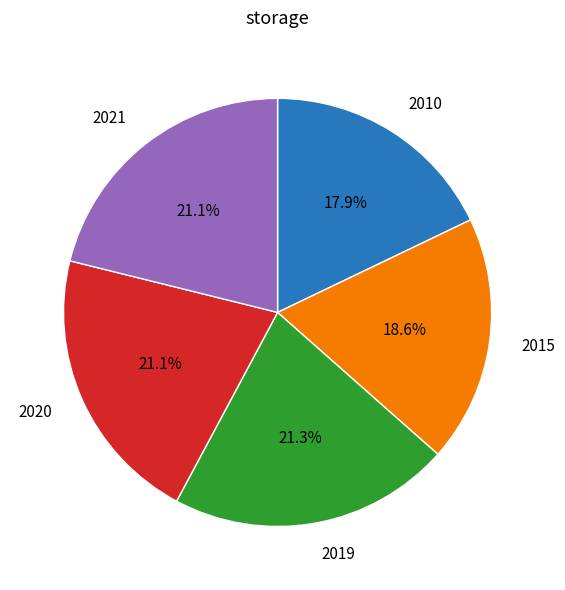

Approximately how many times larger is the value at 2015 compared to 2010?

1.0